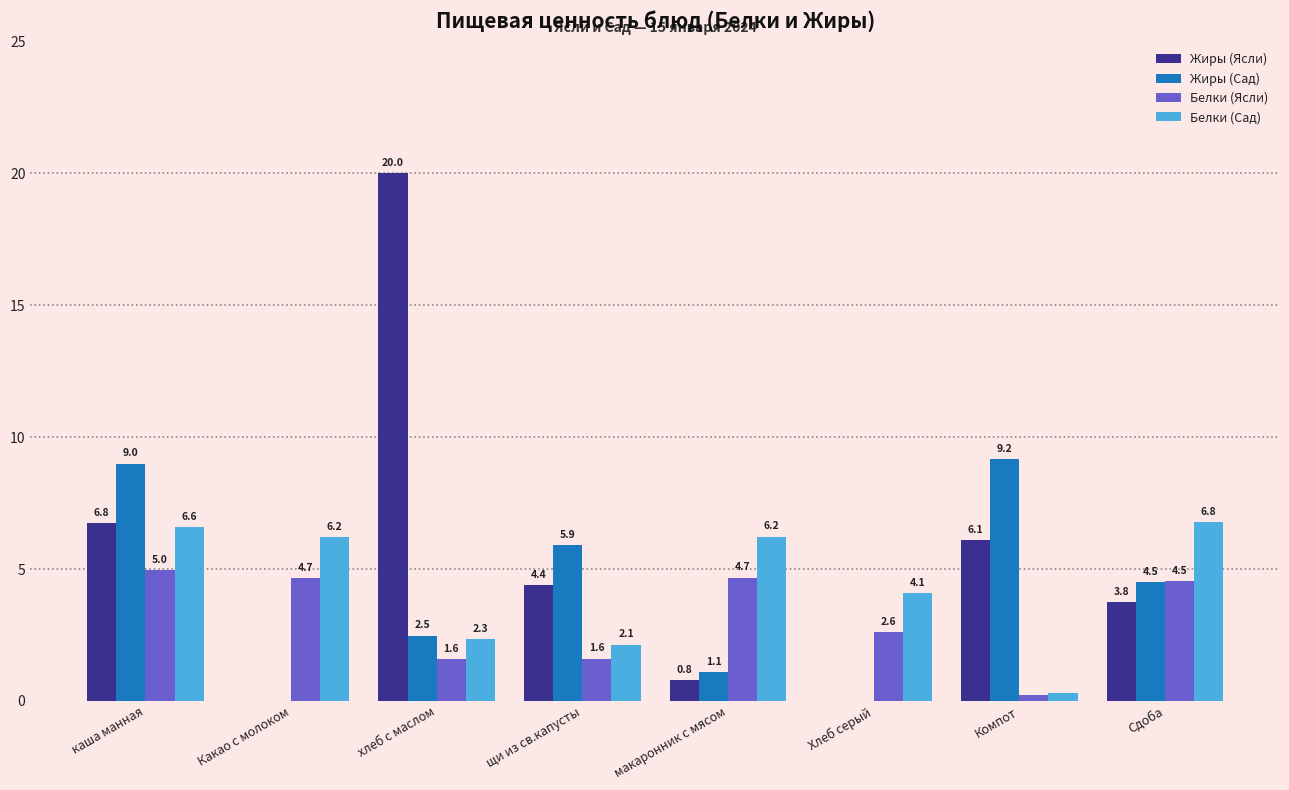

Which series has the largest range (max minus min)?

Жиры (Ясли)